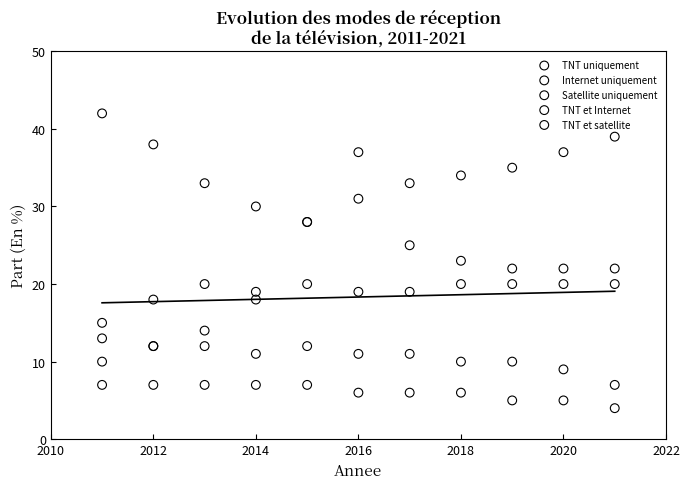

Which series has the widest spread of Y values?

Internet uniquement